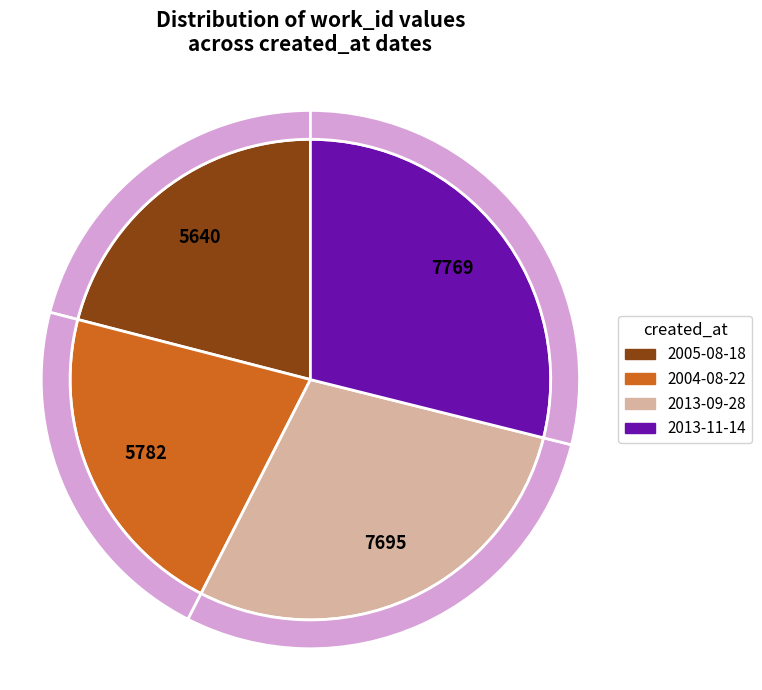

What percentage is NOT represented by 2005-08-18?

79.0%